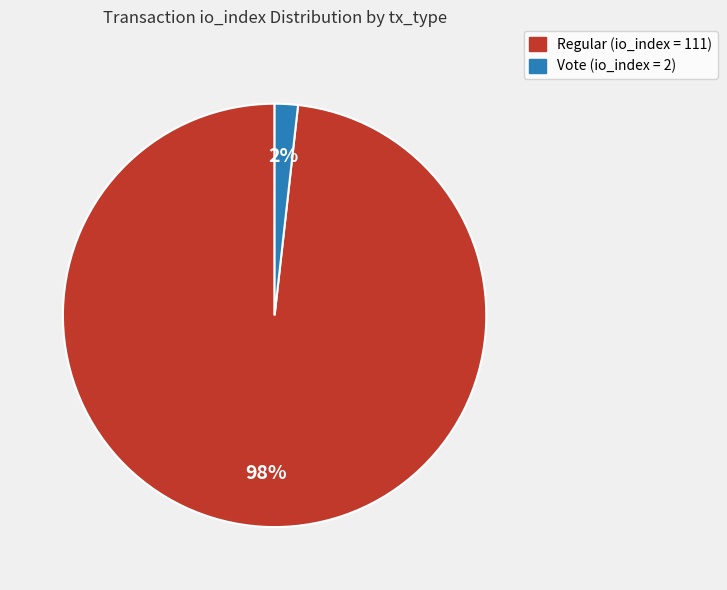

To the nearest percent, what is the difference between the largest and smallest slice percentages?

96%